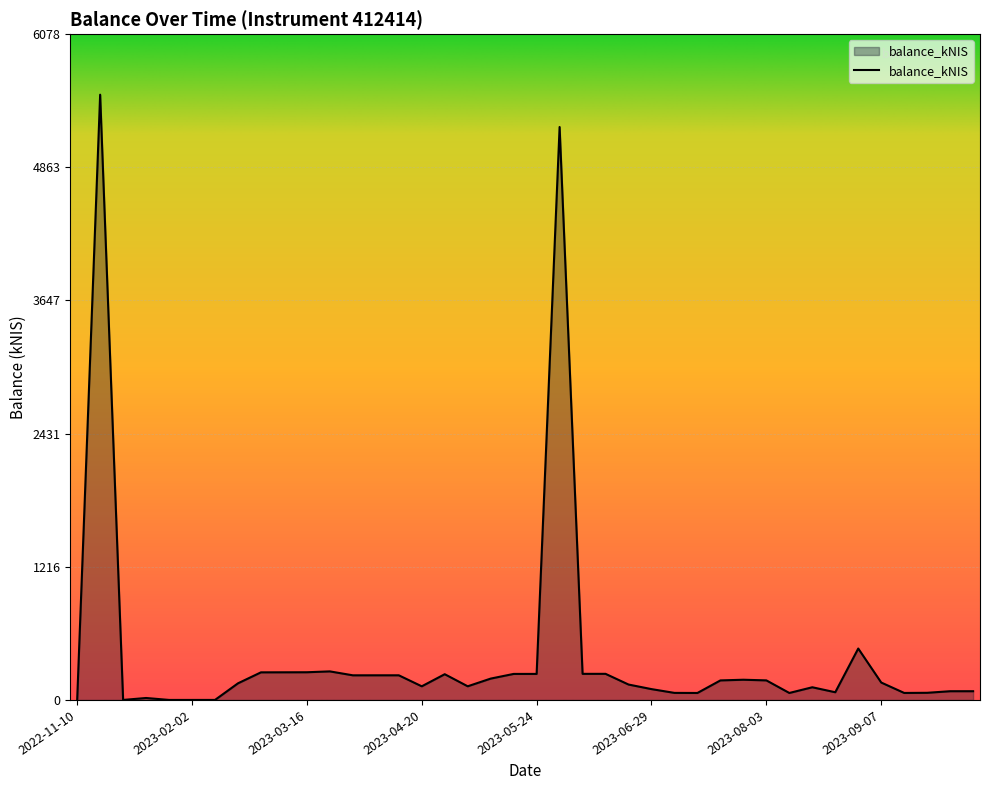

Count the number of values greater than 158.

20